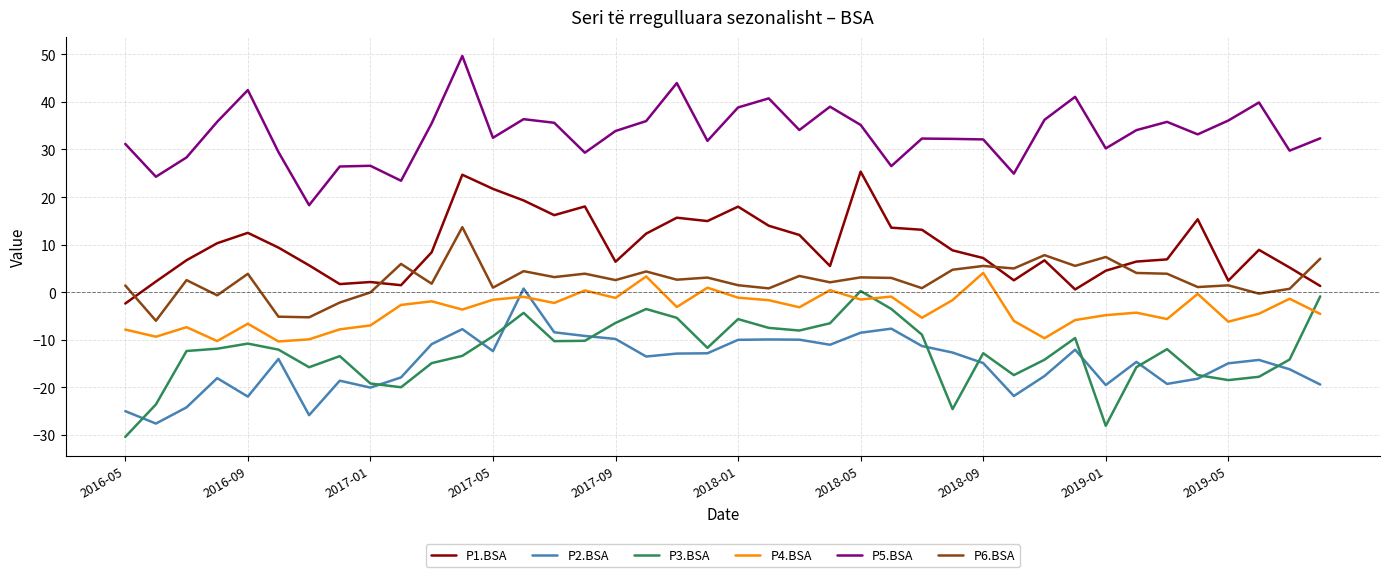

Which series has the largest total across all categories?

P5.BSA